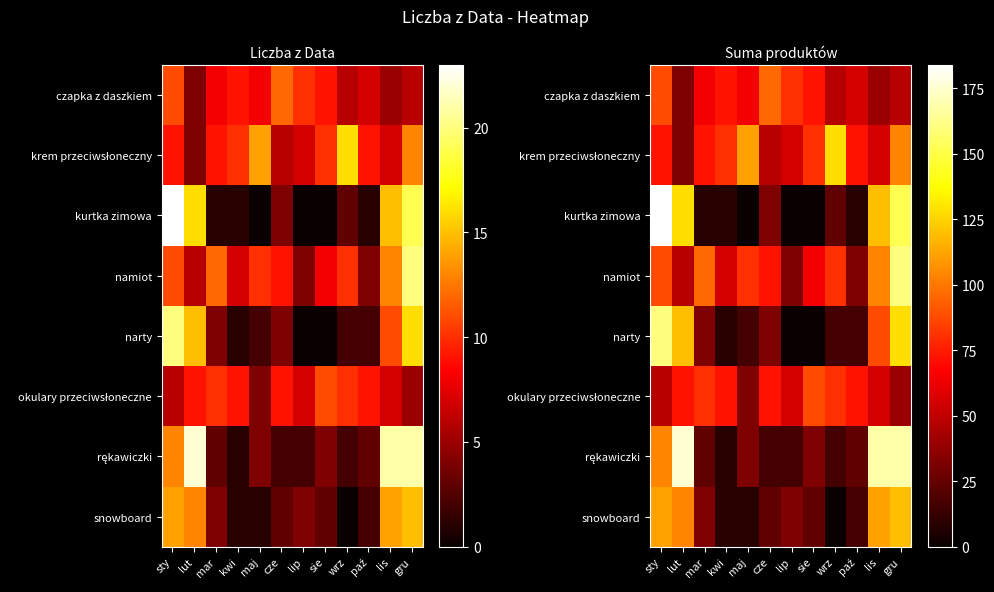

What is the difference between the highest and lowest values at sty?

136